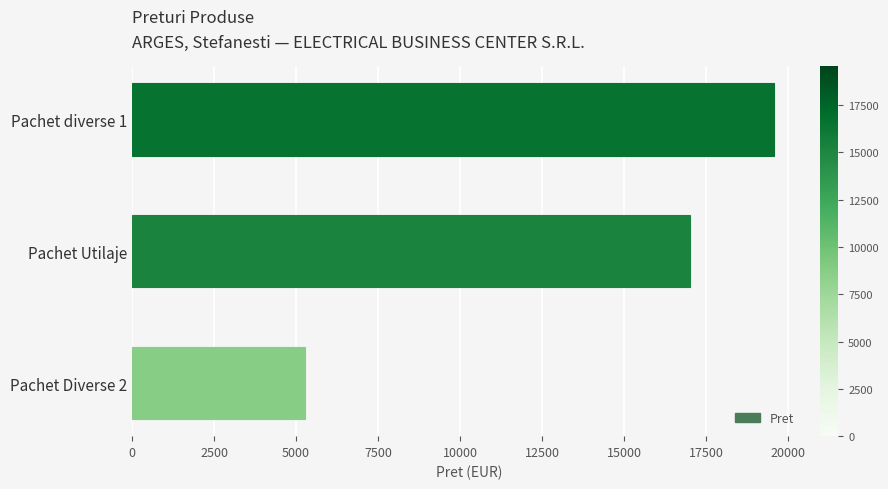

What is the label of the 3rd bar from the bottom?

Pachet diverse 1